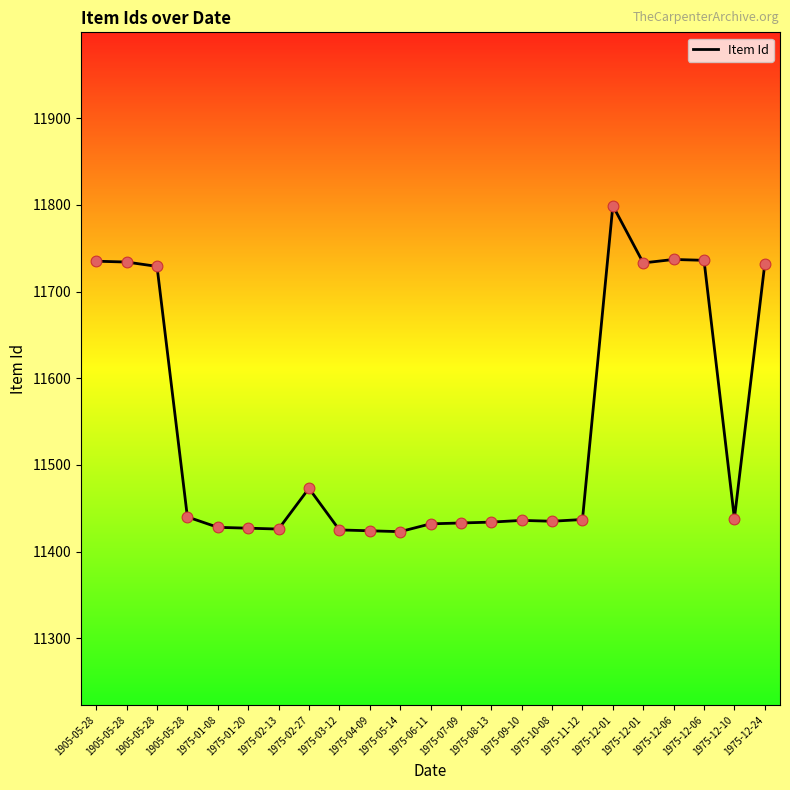

What is the change in value from 1905-05-28 to 1975-07-09?

-296